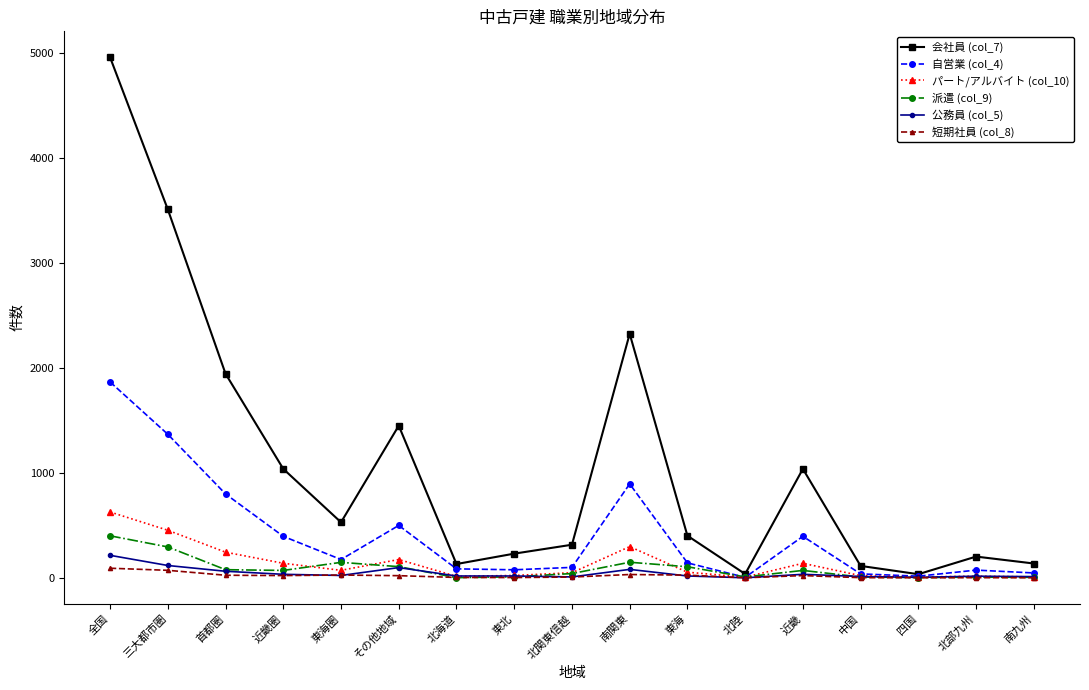

Which series changed the most between 首都圏 and 北関東信越?

会社員 (col_7)